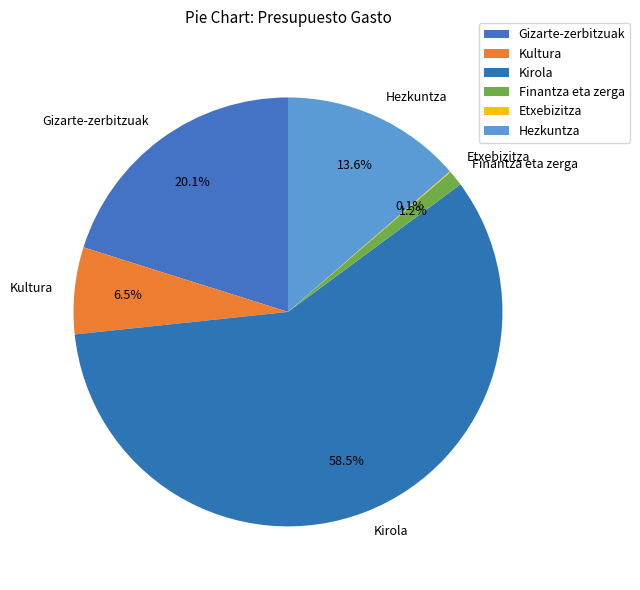

Combined, do Finantza eta zerga and Gizarte-zerbitzuak account for over 50%?

No